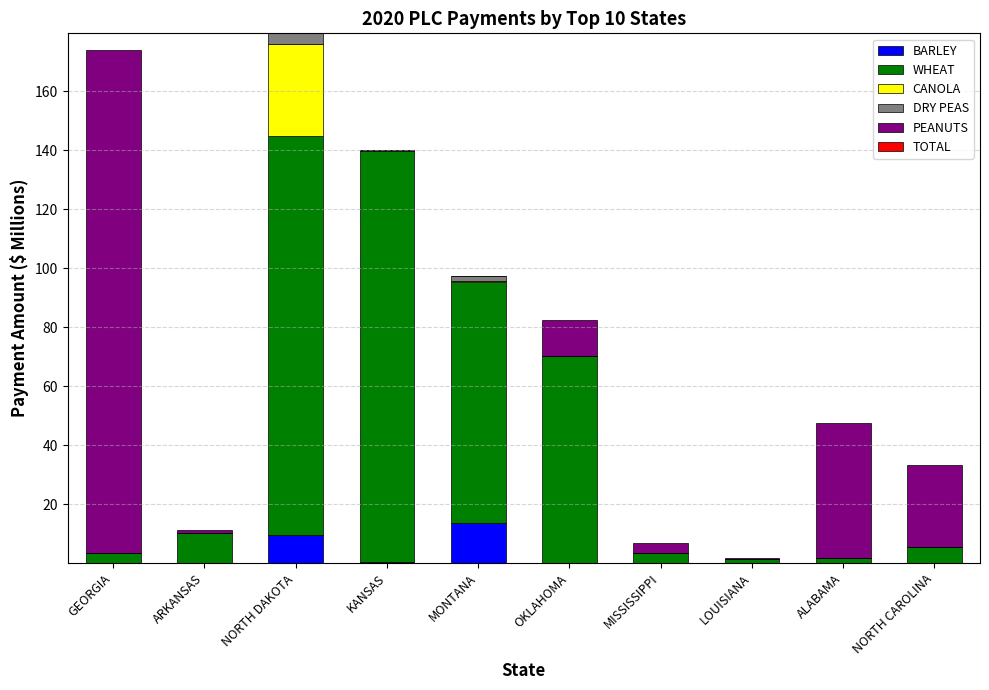

What is the total value across all series at NORTH DAKOTA?

179.6